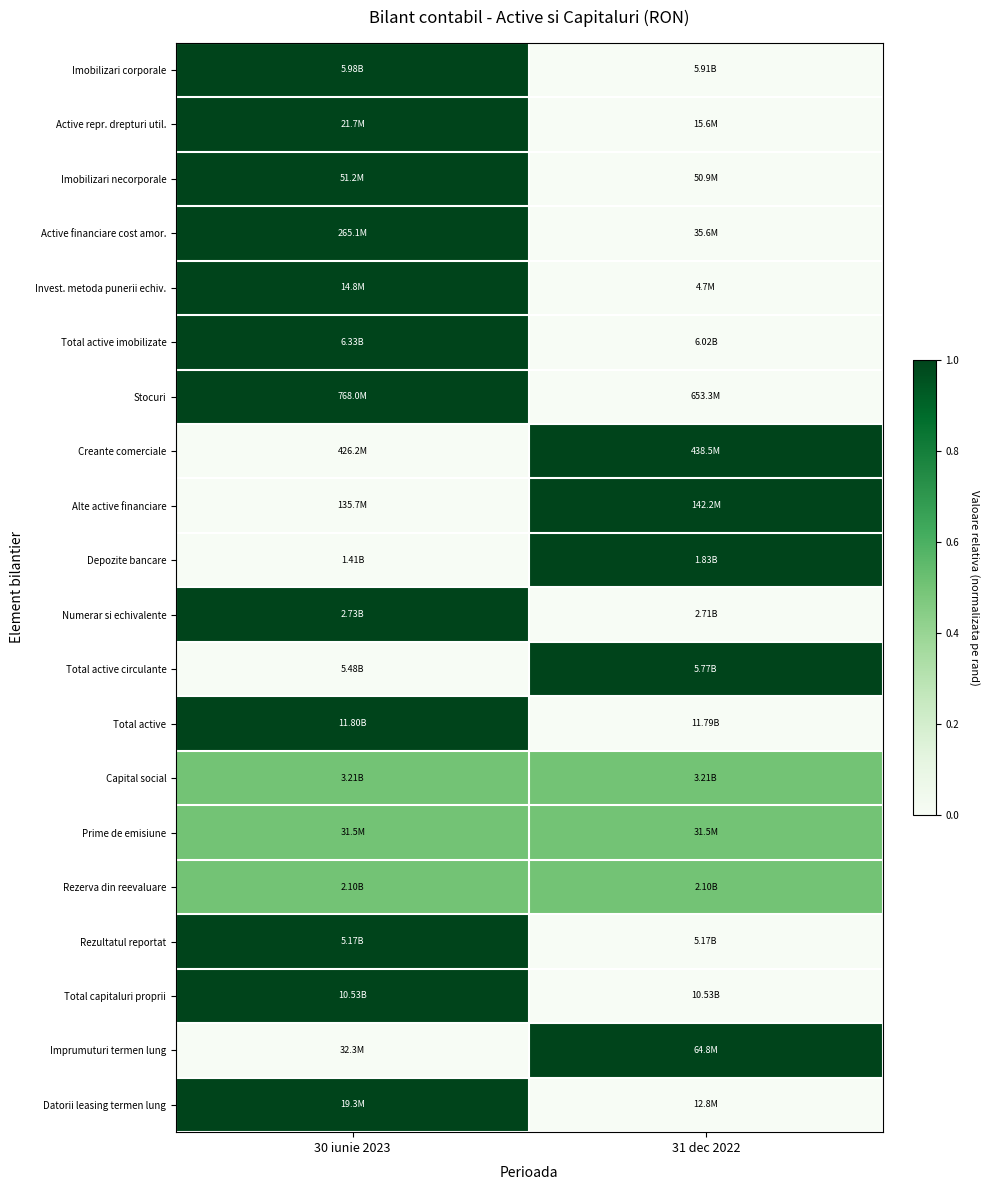

Count the number of data series in this chart.

20